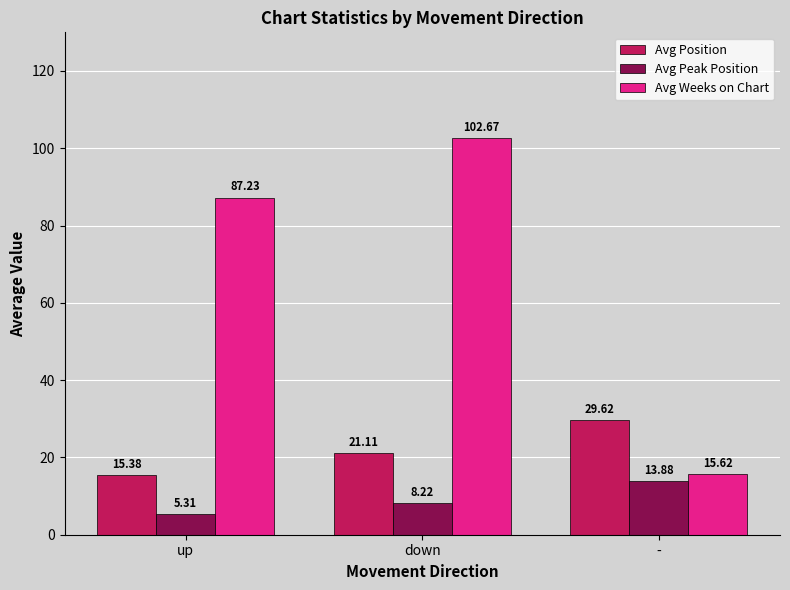

What is the sum of all Avg Peak Position values?

27.4